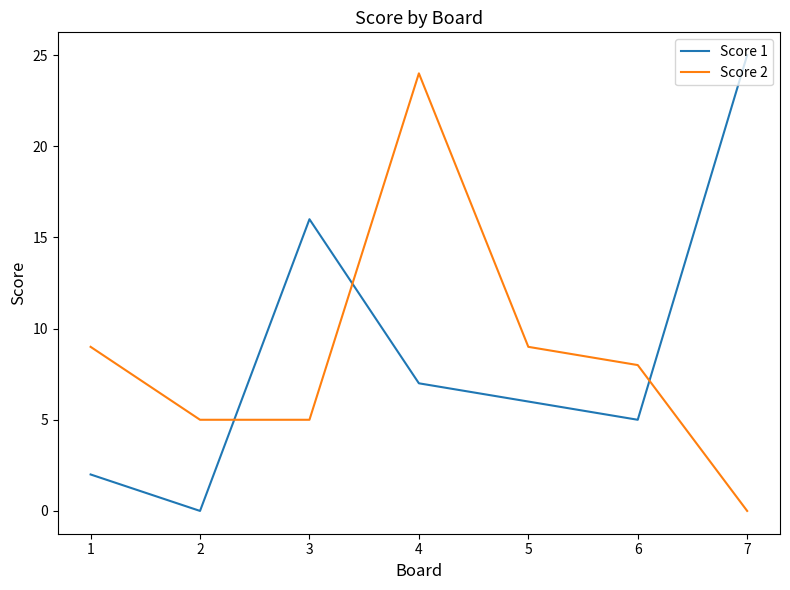

How many interior local peaks does the Score 2 series have?

1